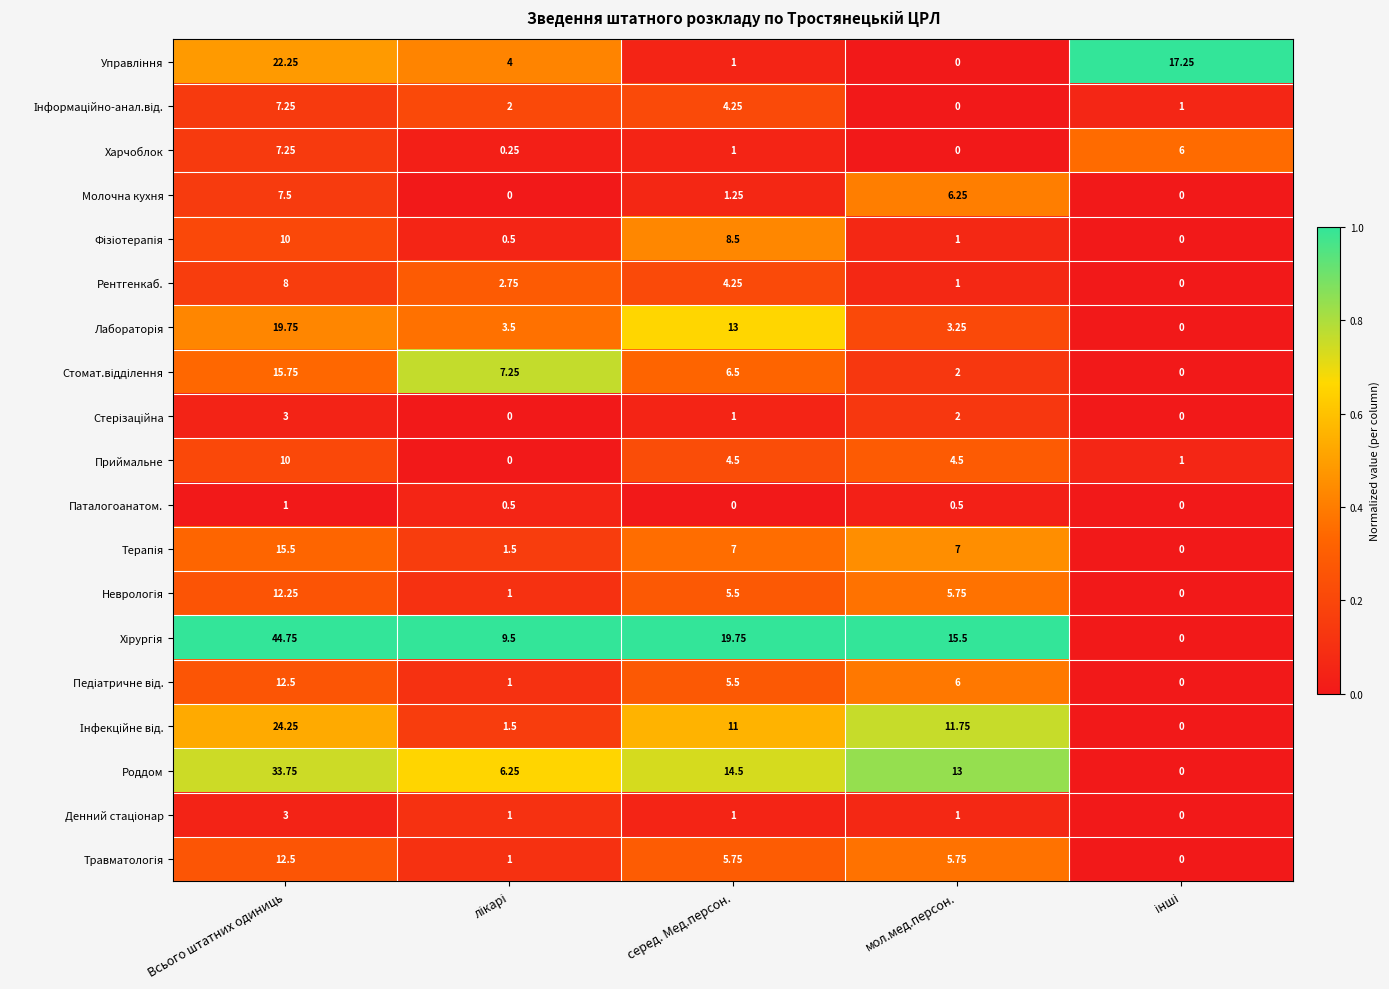

At which category is the sum across all series the highest?

Всього штатних одиниць